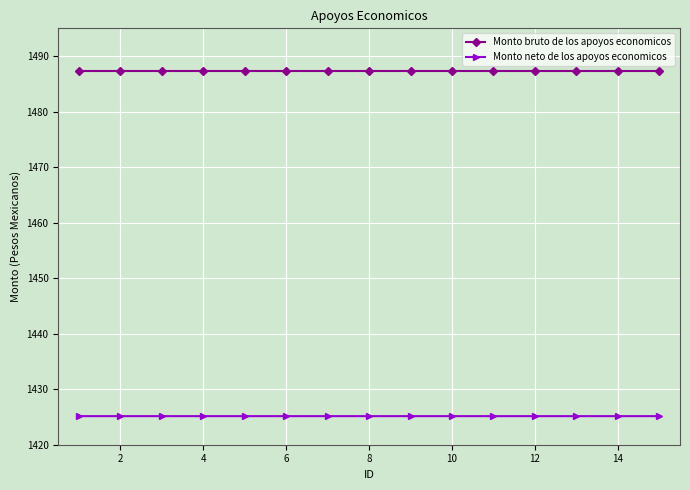

What is the value of the Monto neto de los apoyos economicos point at the 13th from the left?

1425.1